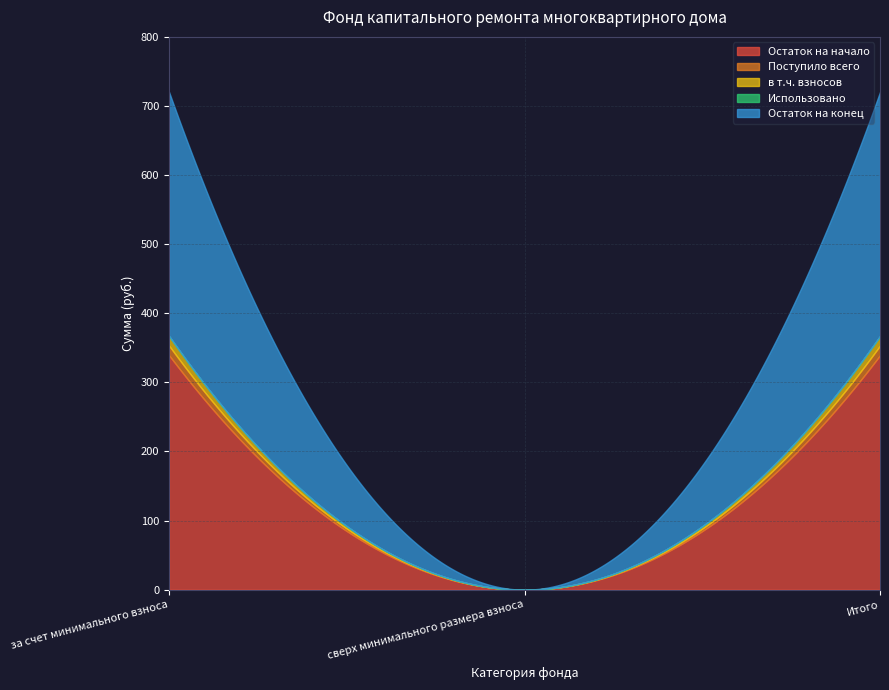

Where does the Остаток на конец series first go above 353?

за счет минимального взноса